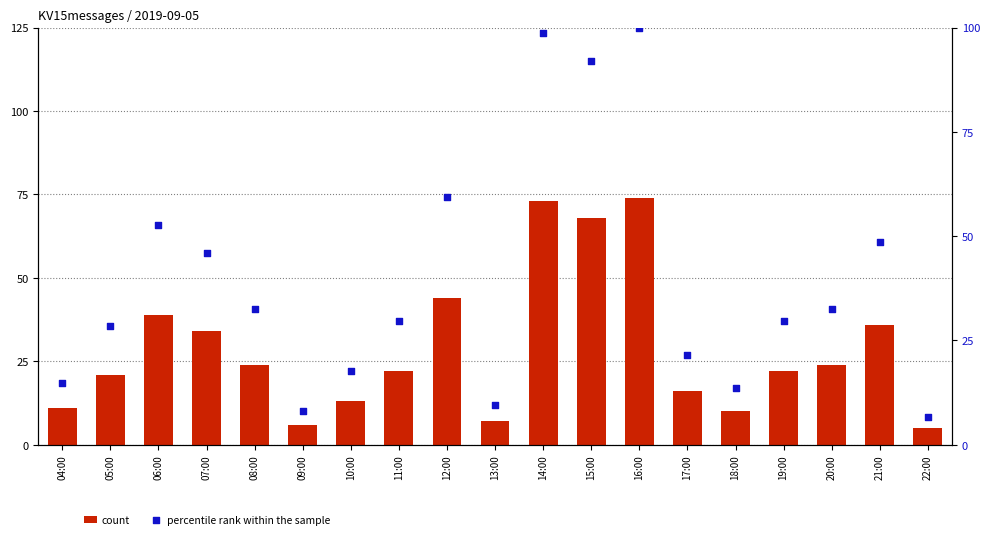

What is the total value across all series at 07:00?

79.9